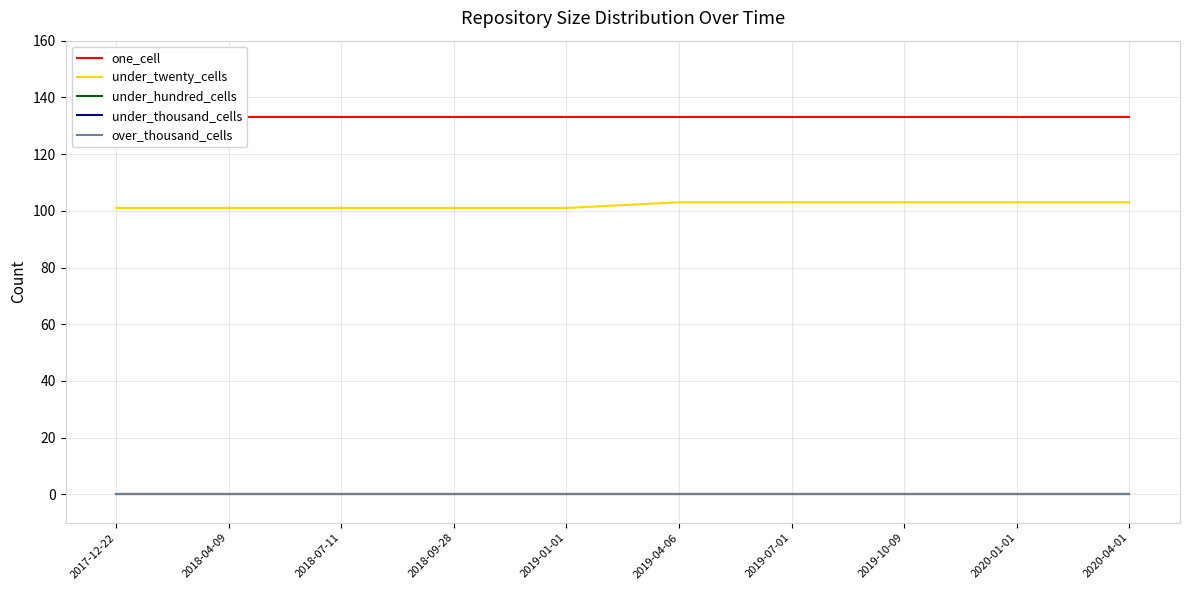

List the series in order of their peak value, lowest first.

under_hundred_cells, under_thousand_cells, over_thousand_cells, under_twenty_cells, one_cell